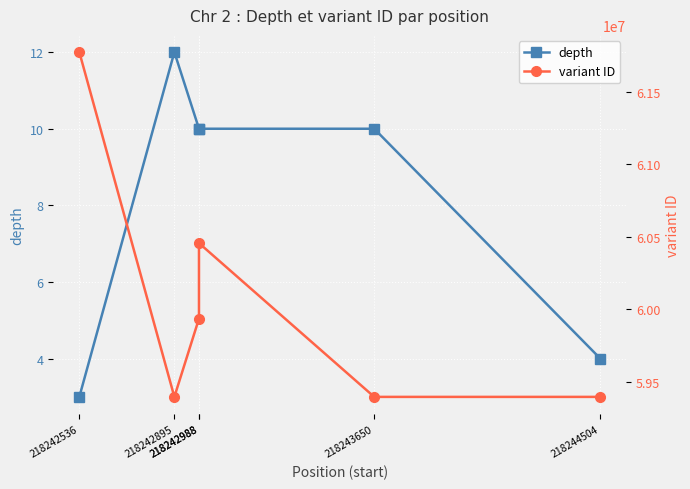

How many values in the variant ID series exceed 59936912?

2